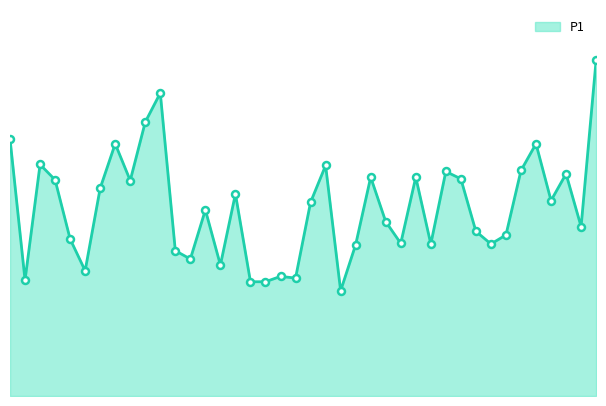

Does the chart have visible grid lines?

No